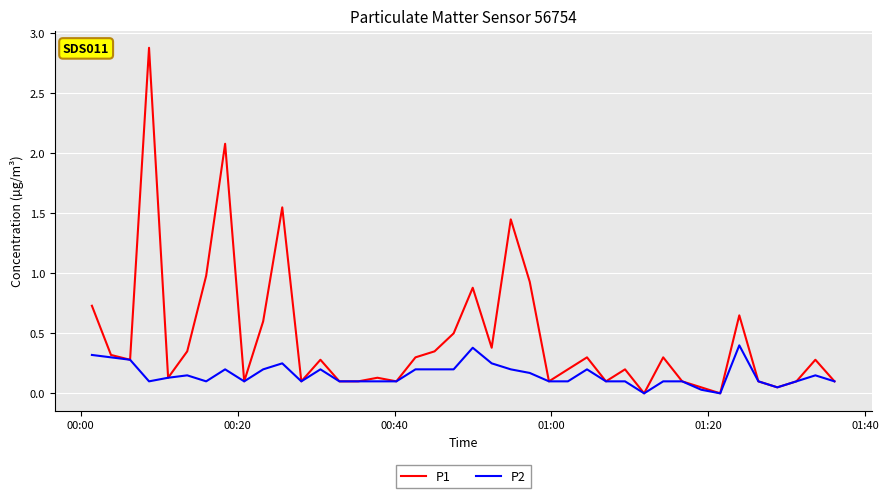

Which series has the largest range (max minus min)?

P1